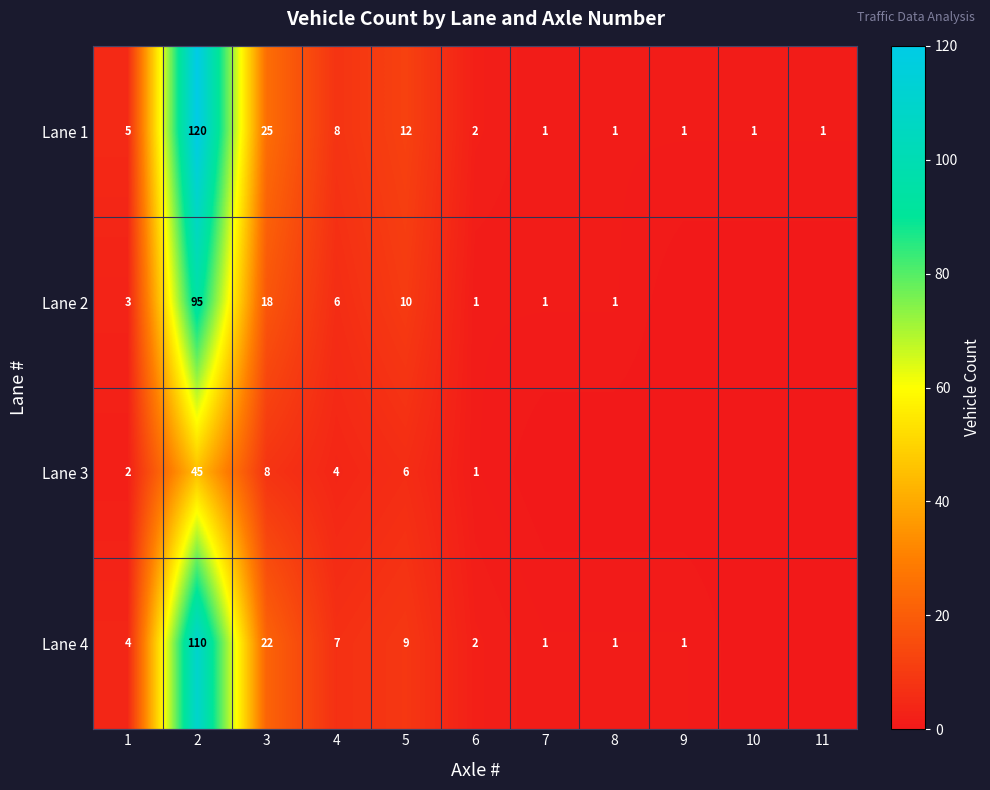

Count the number of categories in the chart.

11